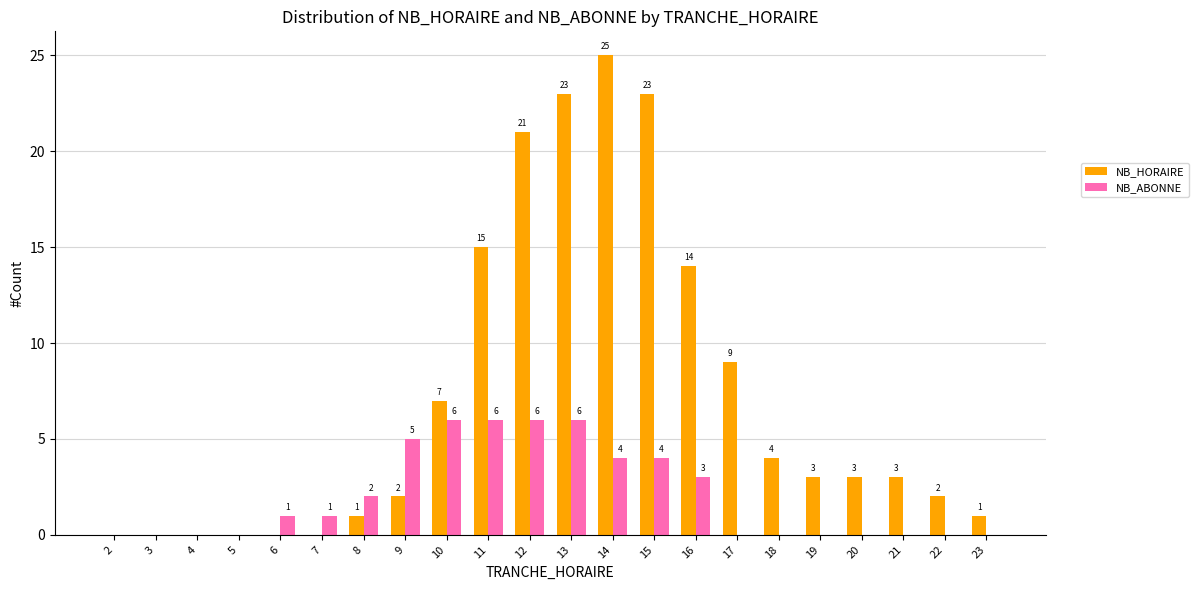

Which series has the largest total across all categories?

NB_HORAIRE